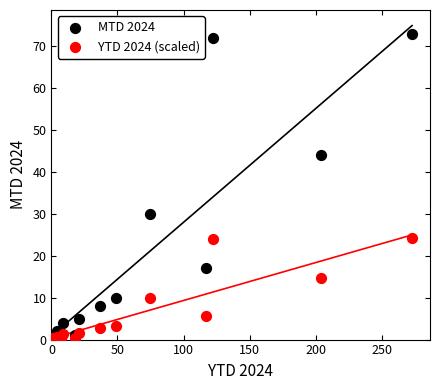

Across all series, what Y value is closest to 36?

30.0